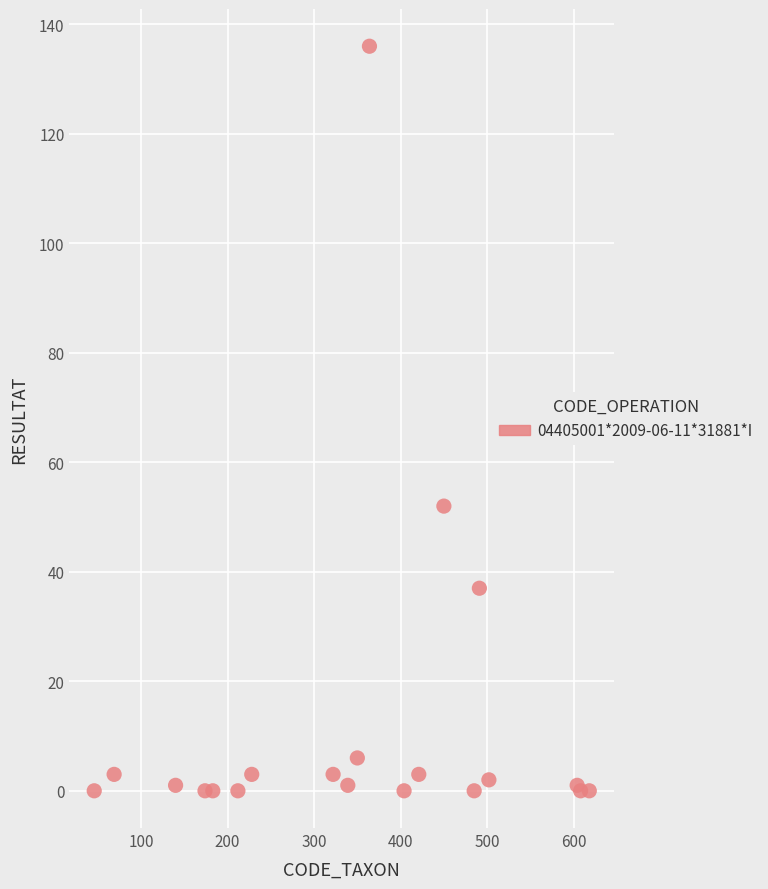

What Y value in the scatter plot is closest to 68?

52